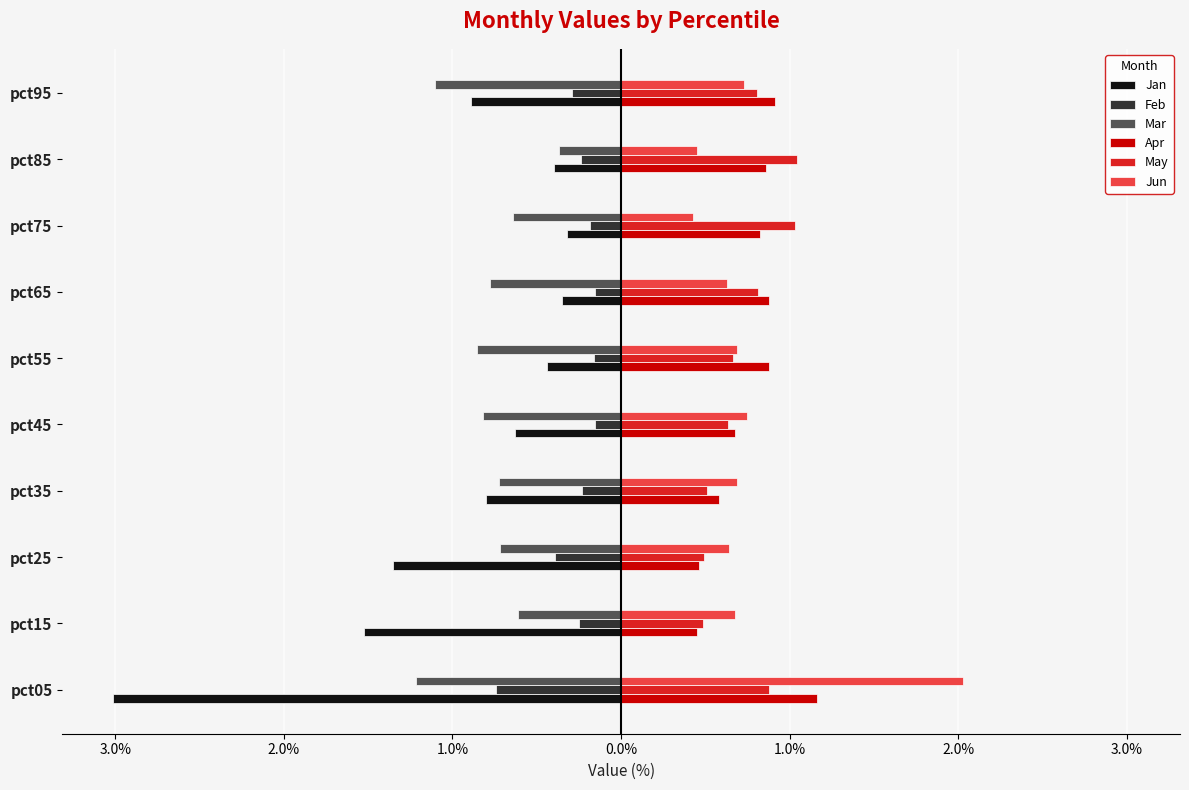

What is the average value of the May series?

0.7